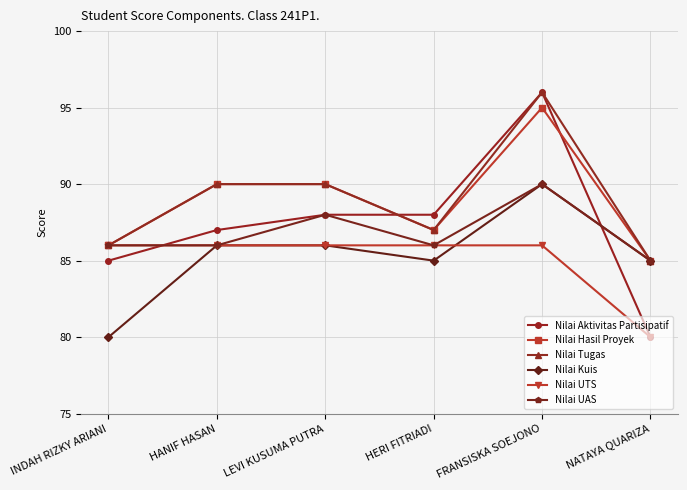

The Nilai UTS series shows 128 at HANIF HASAN. True or false?

False